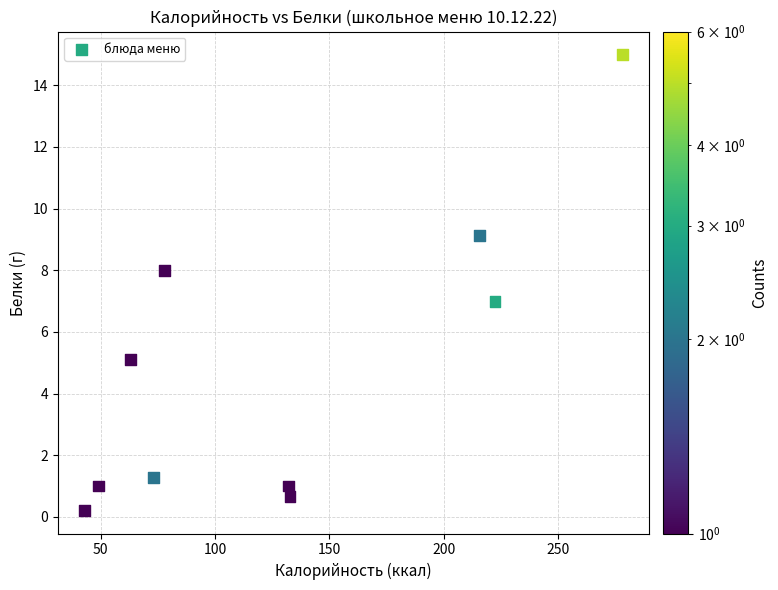

What is the average X value?

128.7